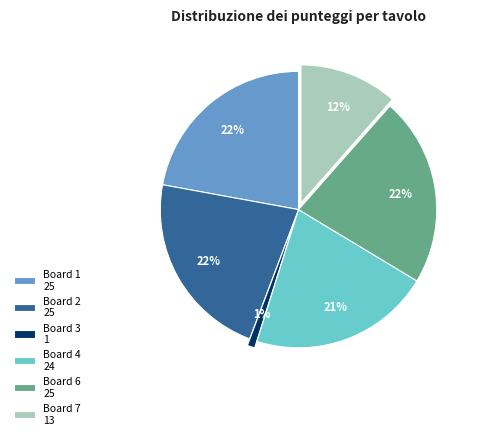

What is the smallest slice in the pie chart?

Board 3 1